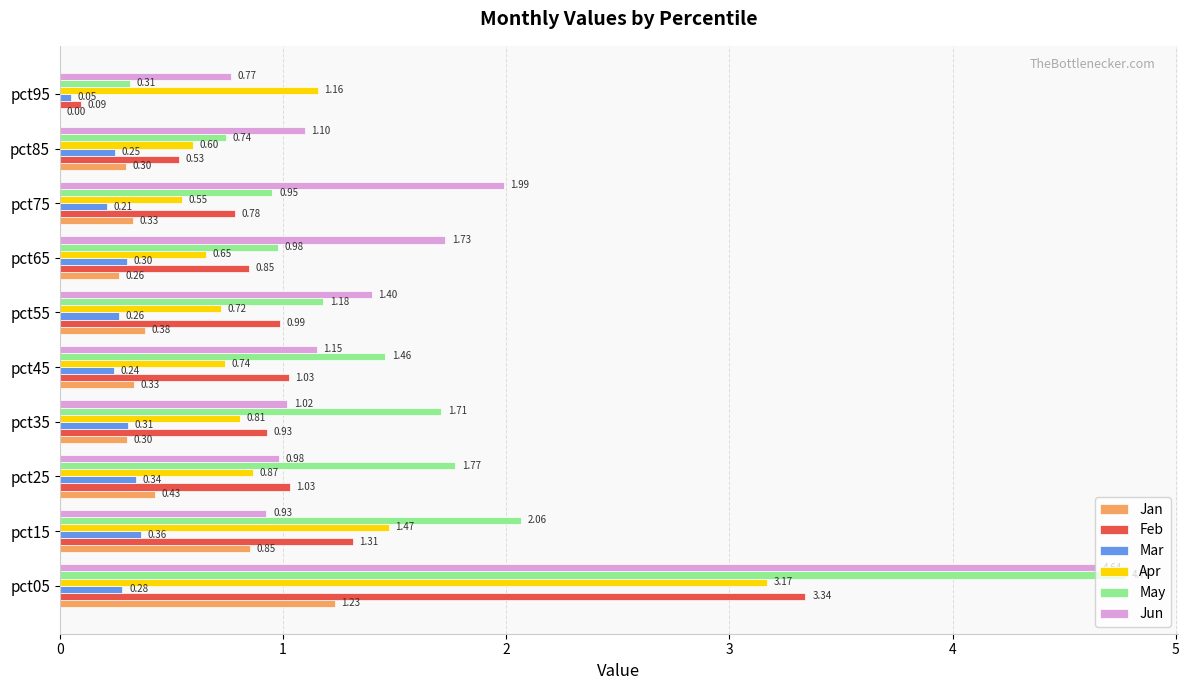

Is the value of Apr at pct55 greater than the value of Jan at pct35?

Yes